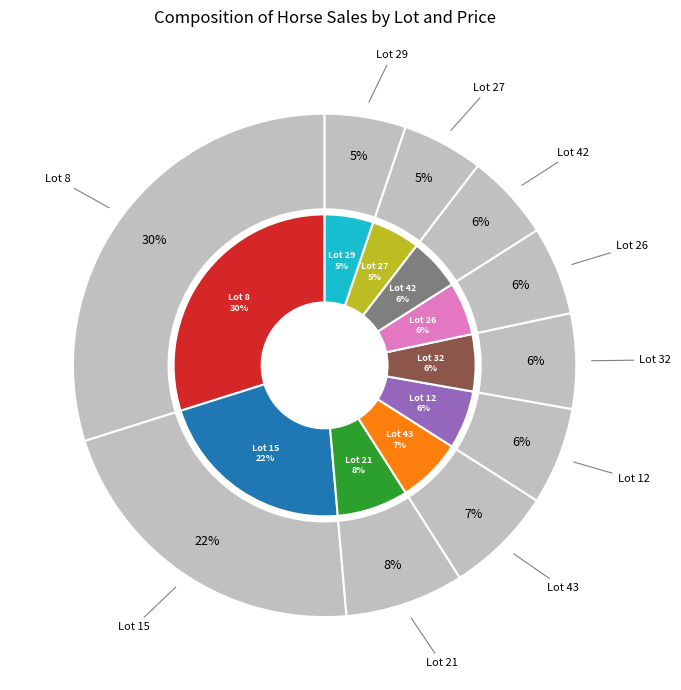

What is the total percentage of Lot 32 and Lot 26?

11.8%